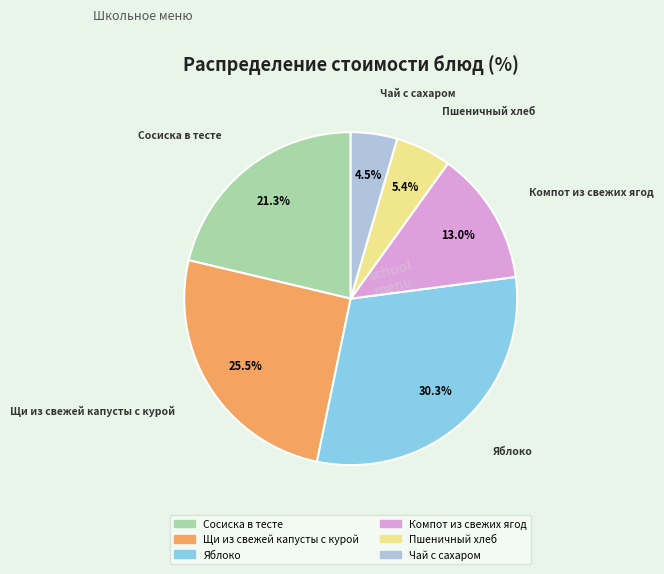

Rank the categories by value from highest to lowest.

Яблоко, Щи из свежей капусты с курой, Сосиска в тесте, Компот из свежих ягод, Пшеничный хлеб, Чай с сахаром